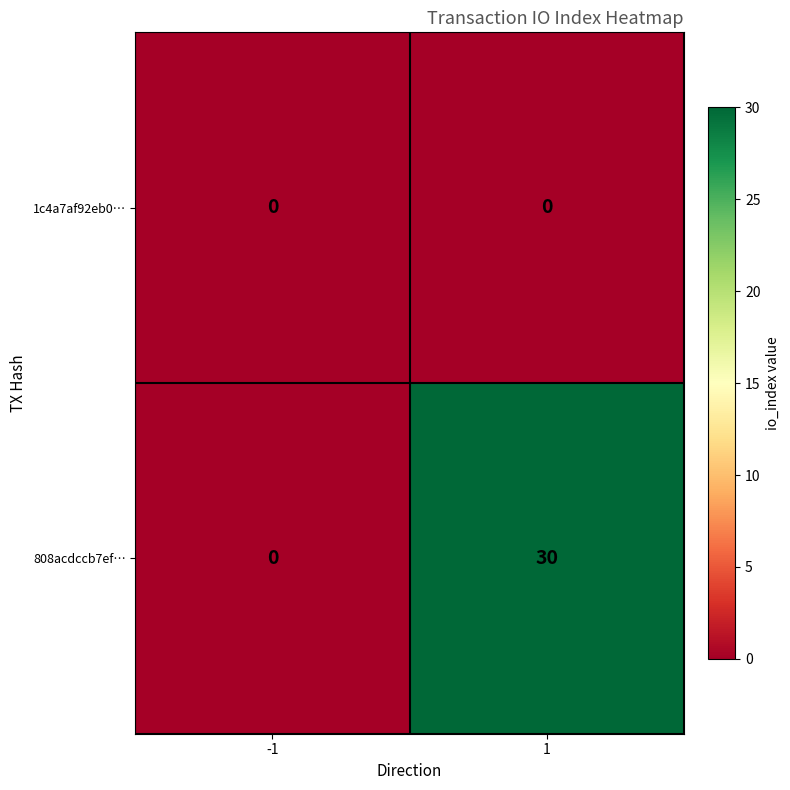

At how many categories does at least one series exceed 11?

1